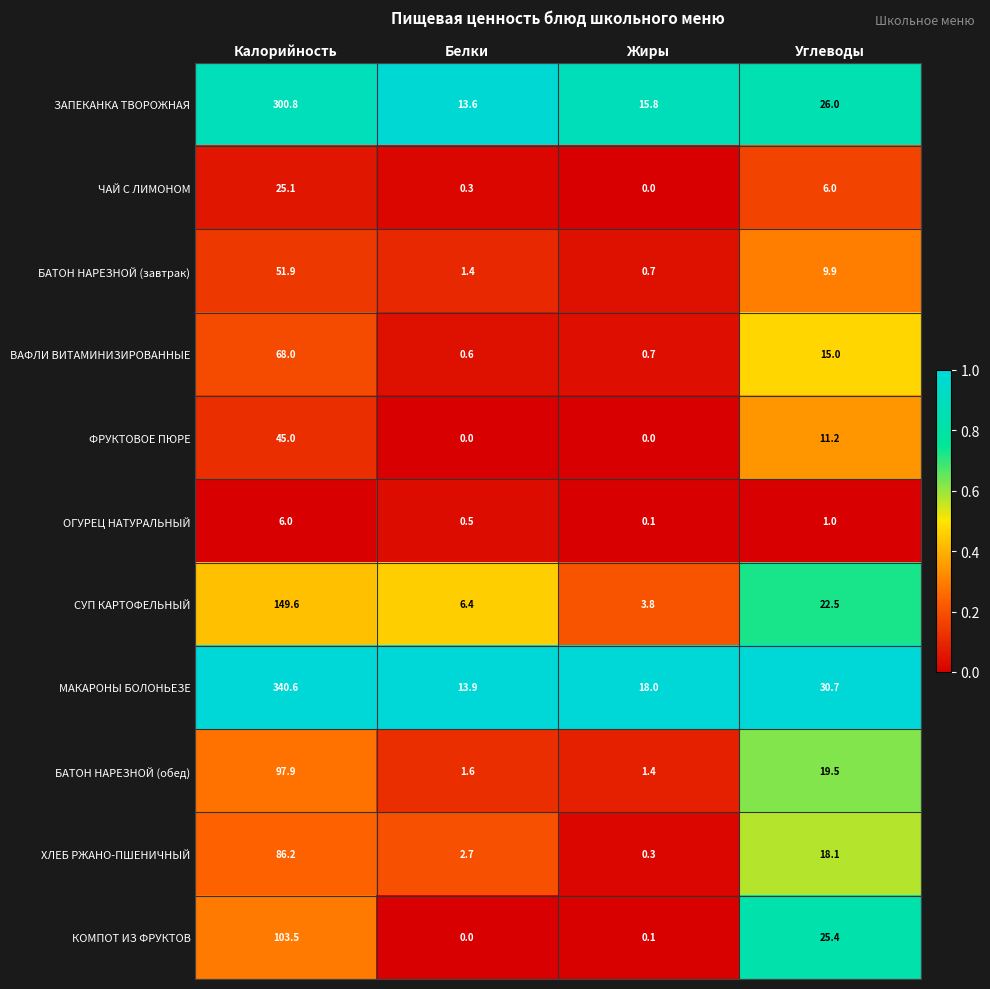

What is the spread (max minus min) of values at Калорийность?

334.6